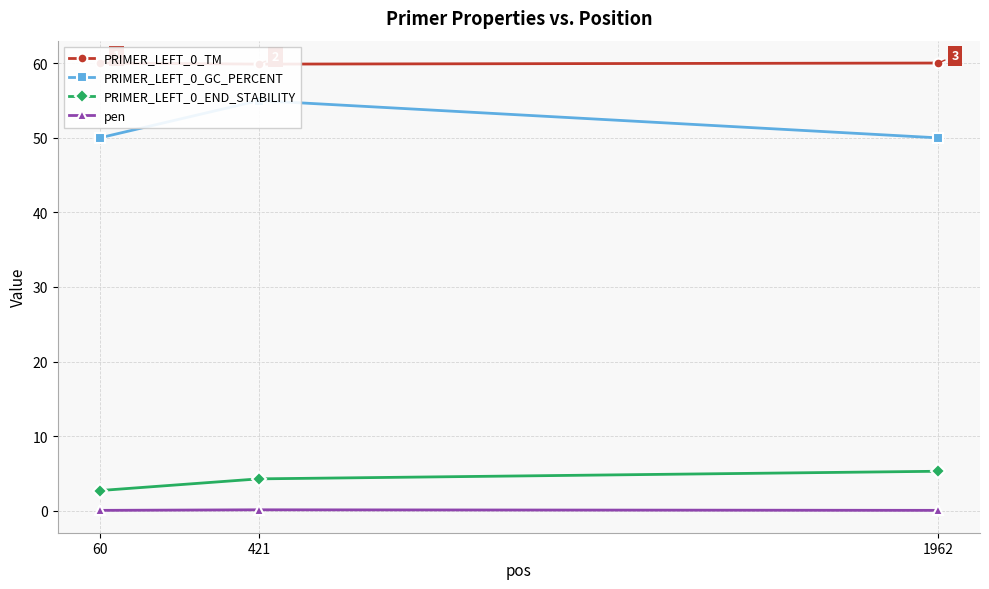

Reading left to right, extract all data points from this chart.

PRIMER_LEFT_0_TM: 60.0	59.9	60.0
PRIMER_LEFT_0_GC_PERCENT: 50.0	55.0	50.0
PRIMER_LEFT_0_END_STABILITY: 2.7	4.3	5.3
pen: 0.0	0.1	0.0